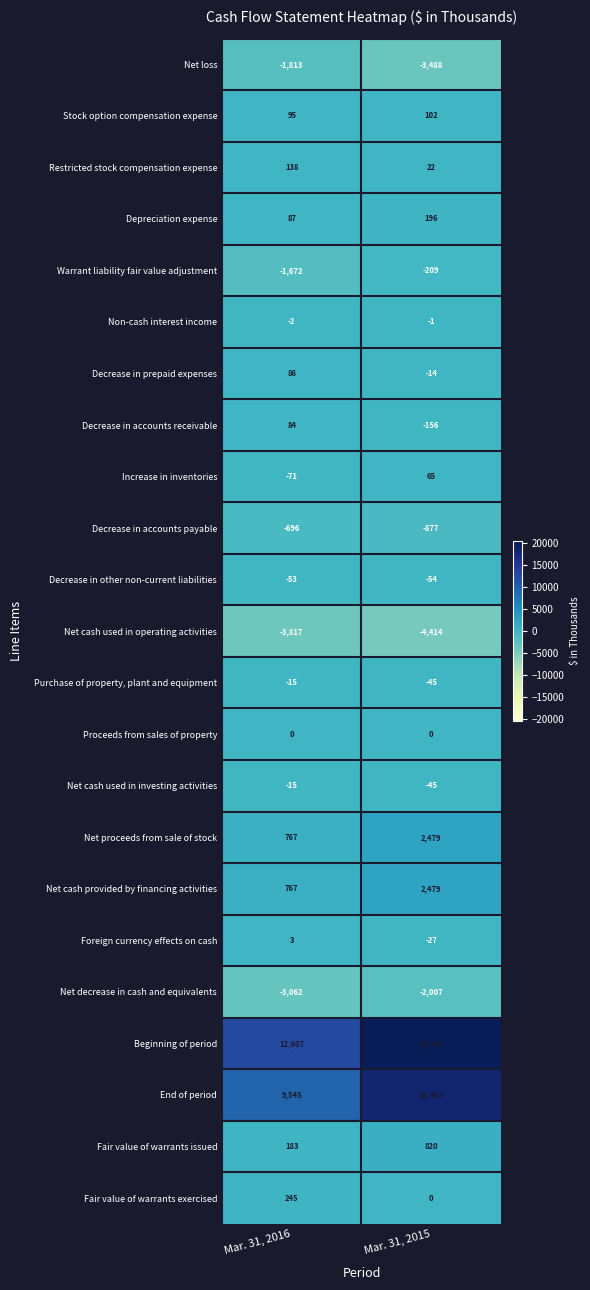

What is the difference between the Decrease in prepaid expenses values at Mar. 31, 2015 and Mar. 31, 2016?

100